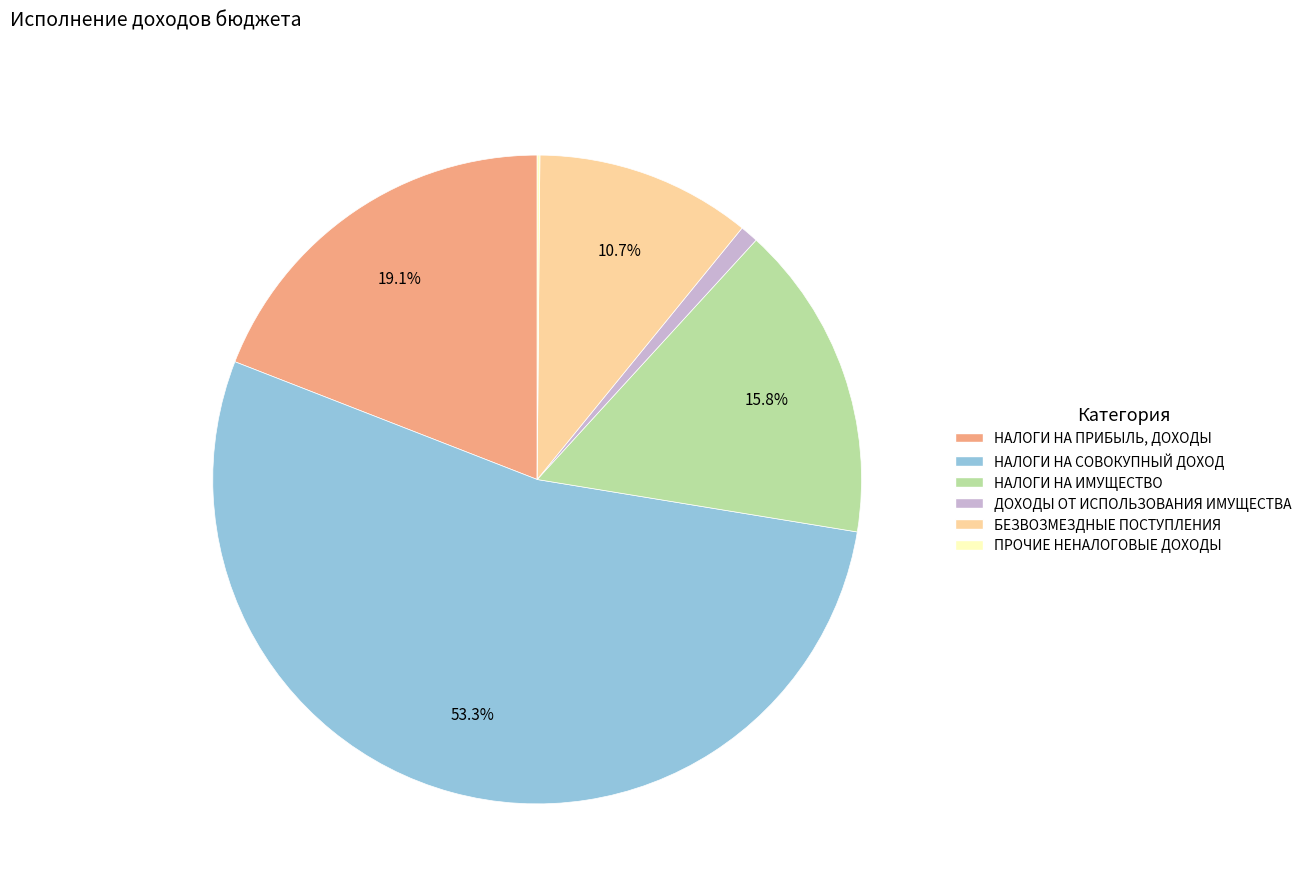

What is the ratio of the value at НАЛОГИ НА ПРИБЫЛЬ, ДОХОДЫ to the value at НАЛОГИ НА ИМУЩЕСТВО?

1.2